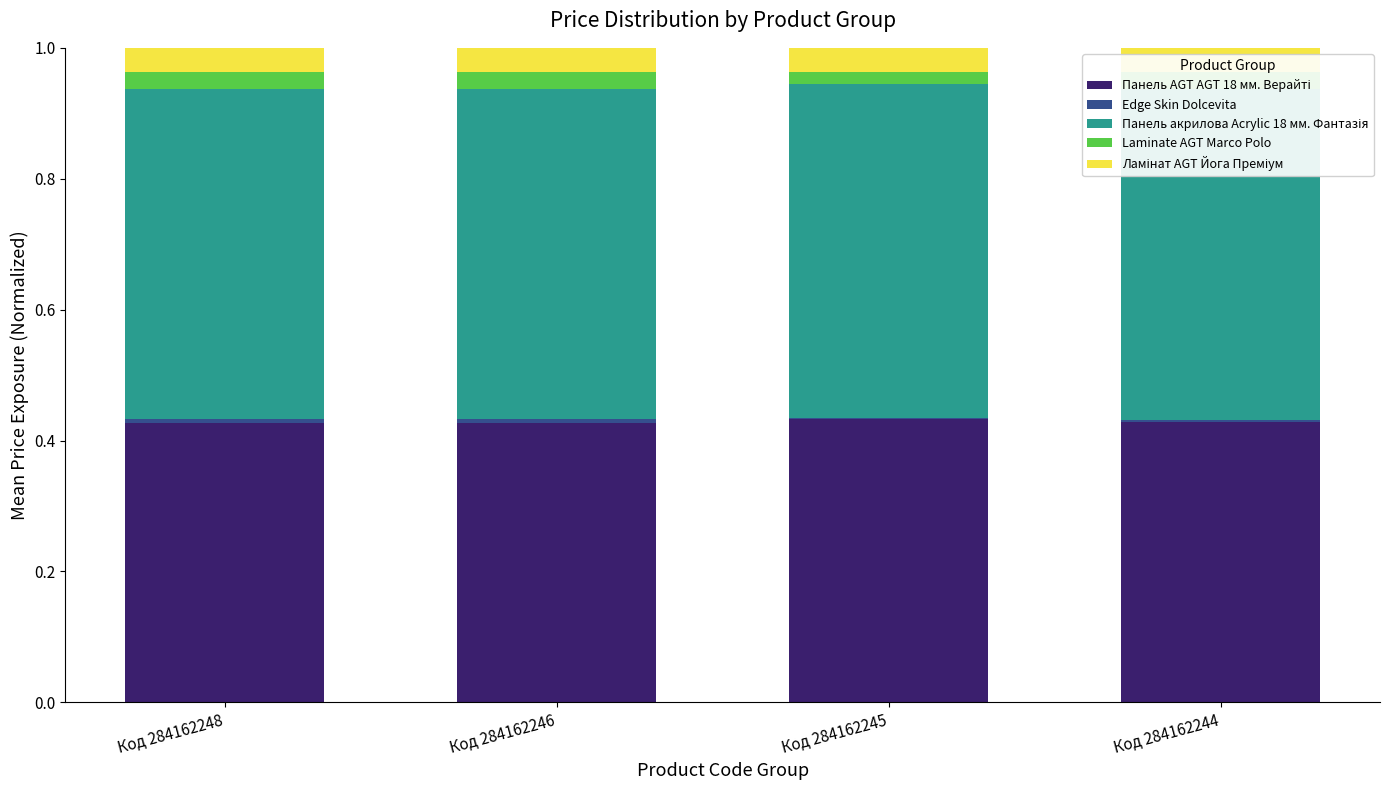

How many Панель акрилова Acrylic 18 мм. Фантазія values are between 0 and 1?

4